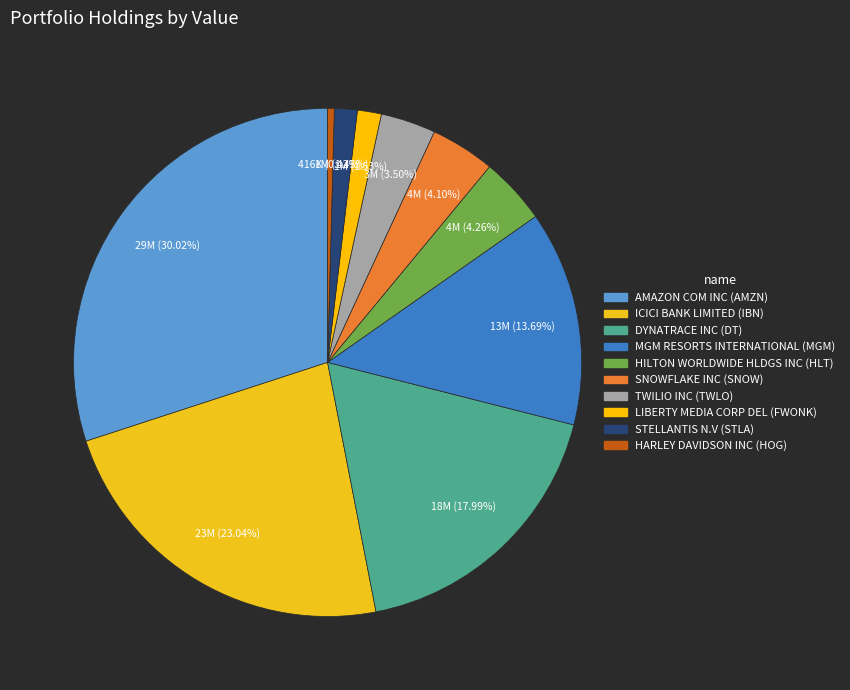

To the nearest percent, what is the difference between the HILTON WORLDWIDE HLDGS INC and STELLANTIS N.V slice percentages?

3%